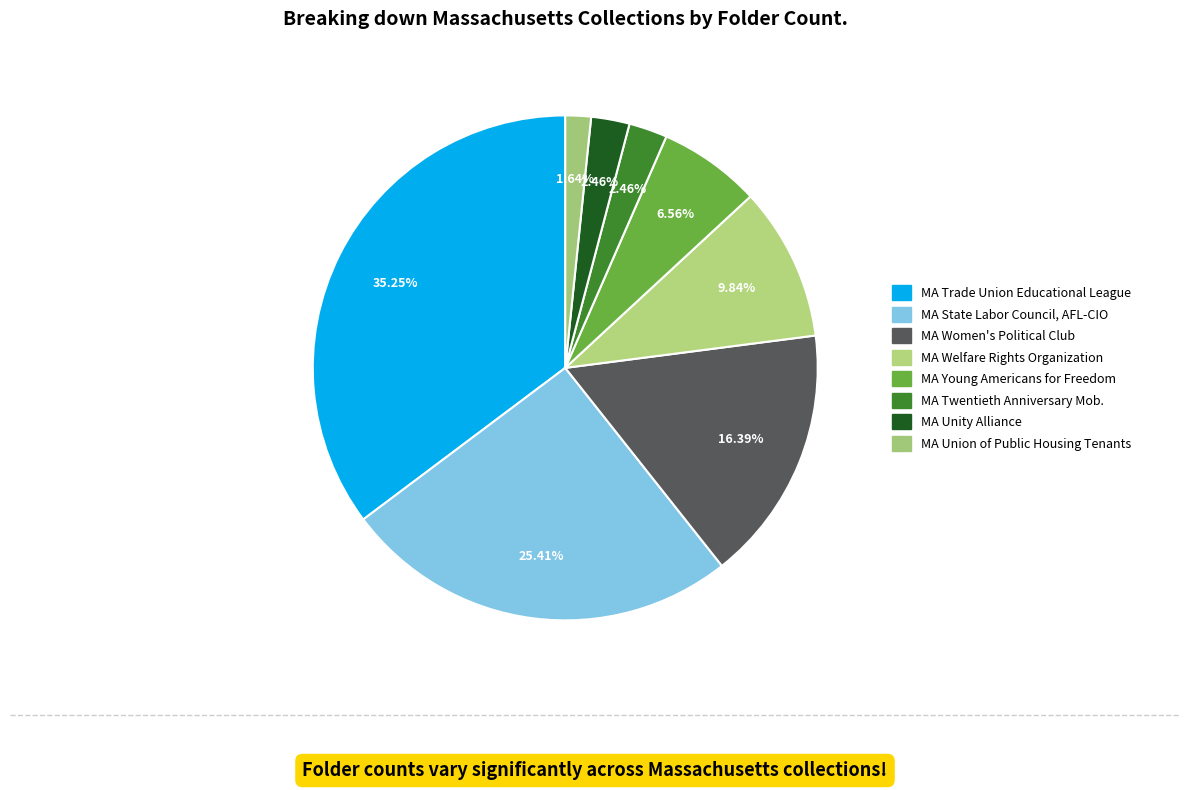

How many segments does this pie chart have?

8